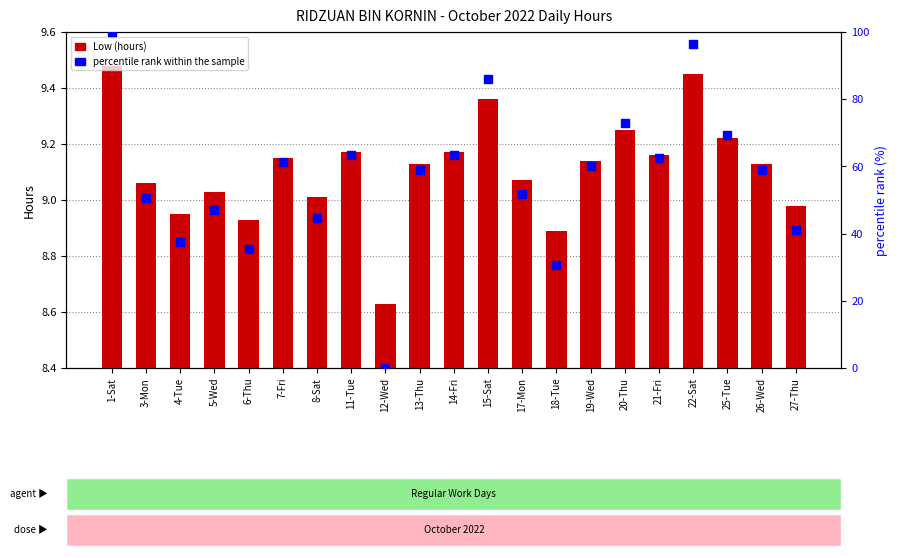

What are all the series names shown in the legend?

Low (hours), percentile rank within the sample